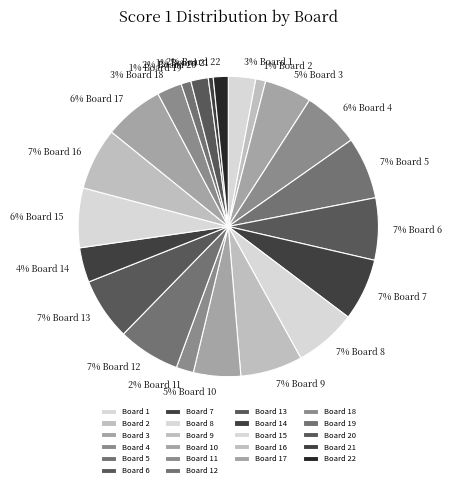

What is the ratio of the value at Board 7 to the value at Board 16?

1.0